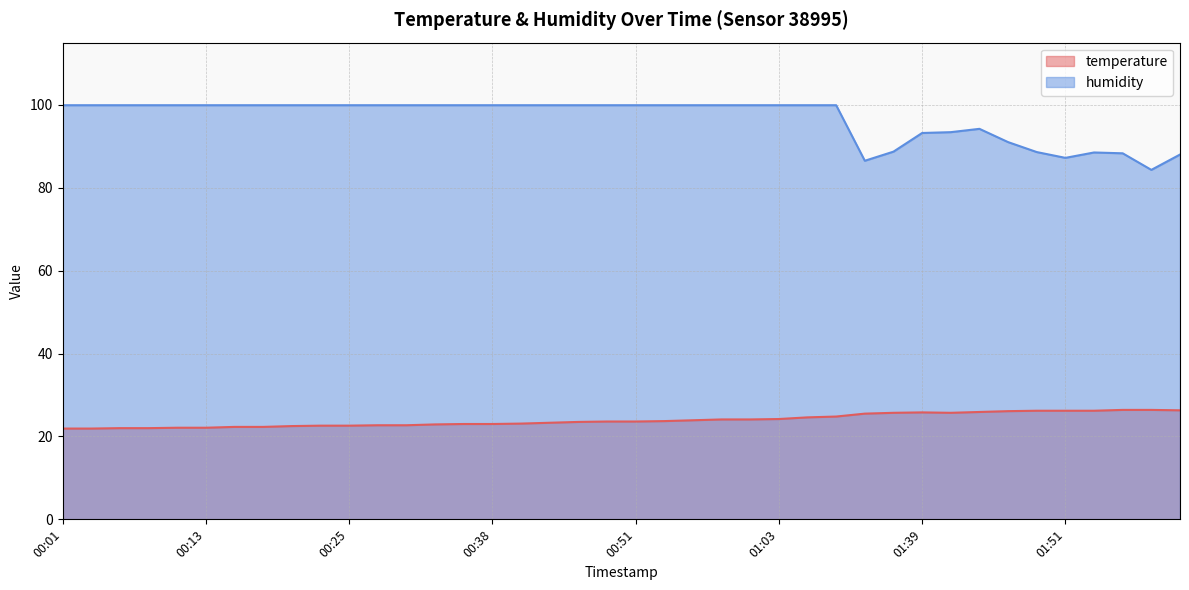

Which series has the largest range (max minus min)?

humidity